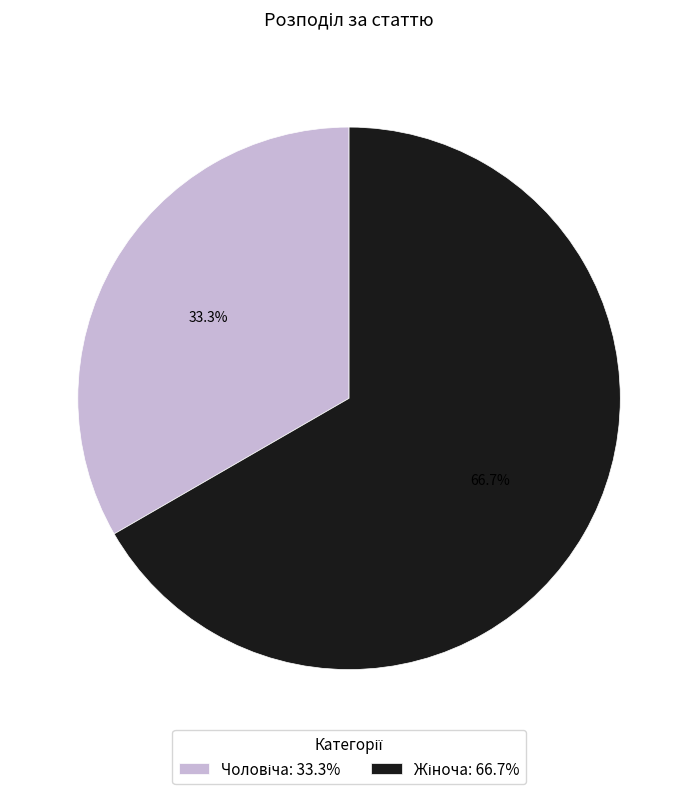

Is there a majority slice in this chart?

Yes